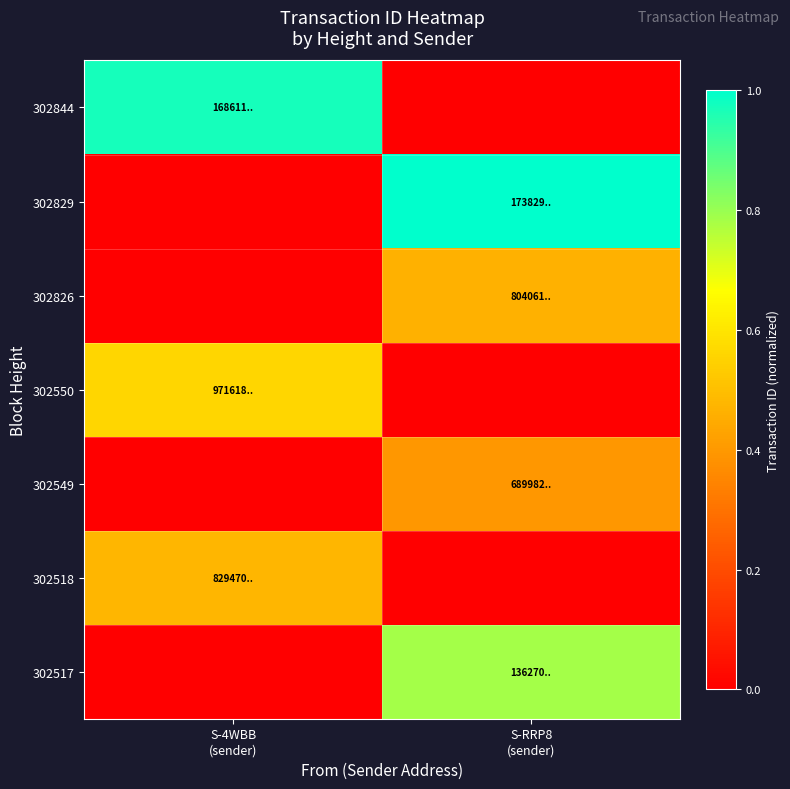

How many data points does each series have?

2